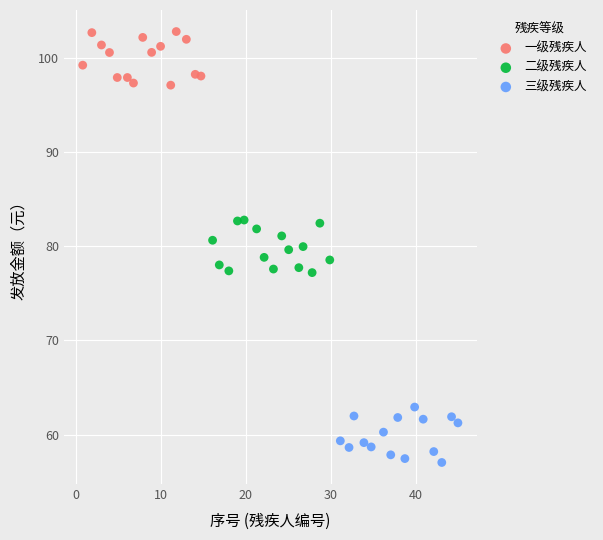

Which series reaches the maximum Y coordinate?

一级残疾人